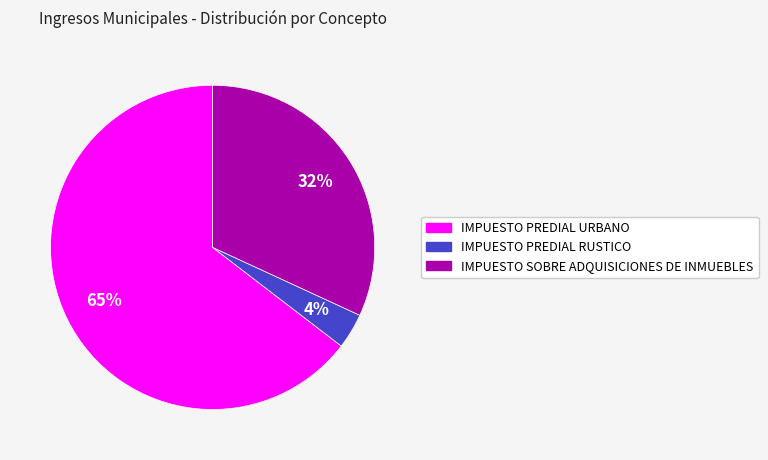

Count the number of slices in the pie.

3